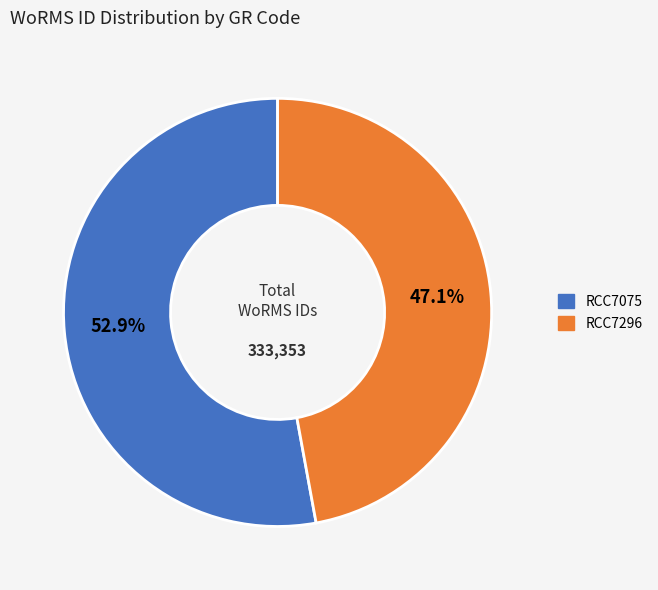

True or false: RCC7075 accounts for 53% of the total.

True